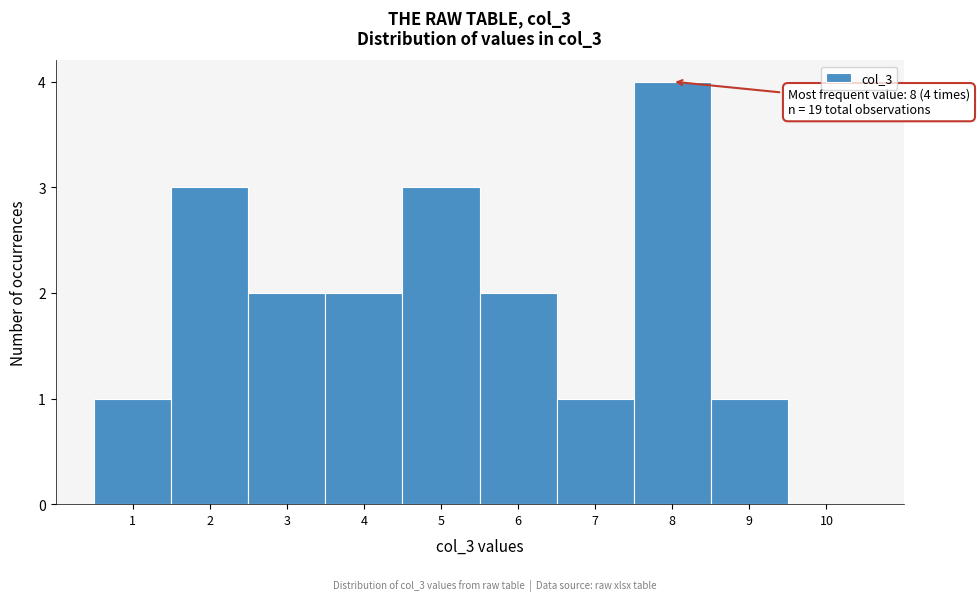

Over which range of the x-axis is the bar tallest?

7.5 to 8.5